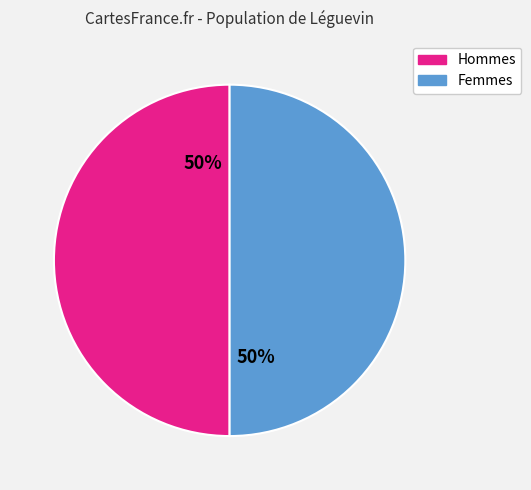

To the nearest percent, what is the average slice percentage?

50%